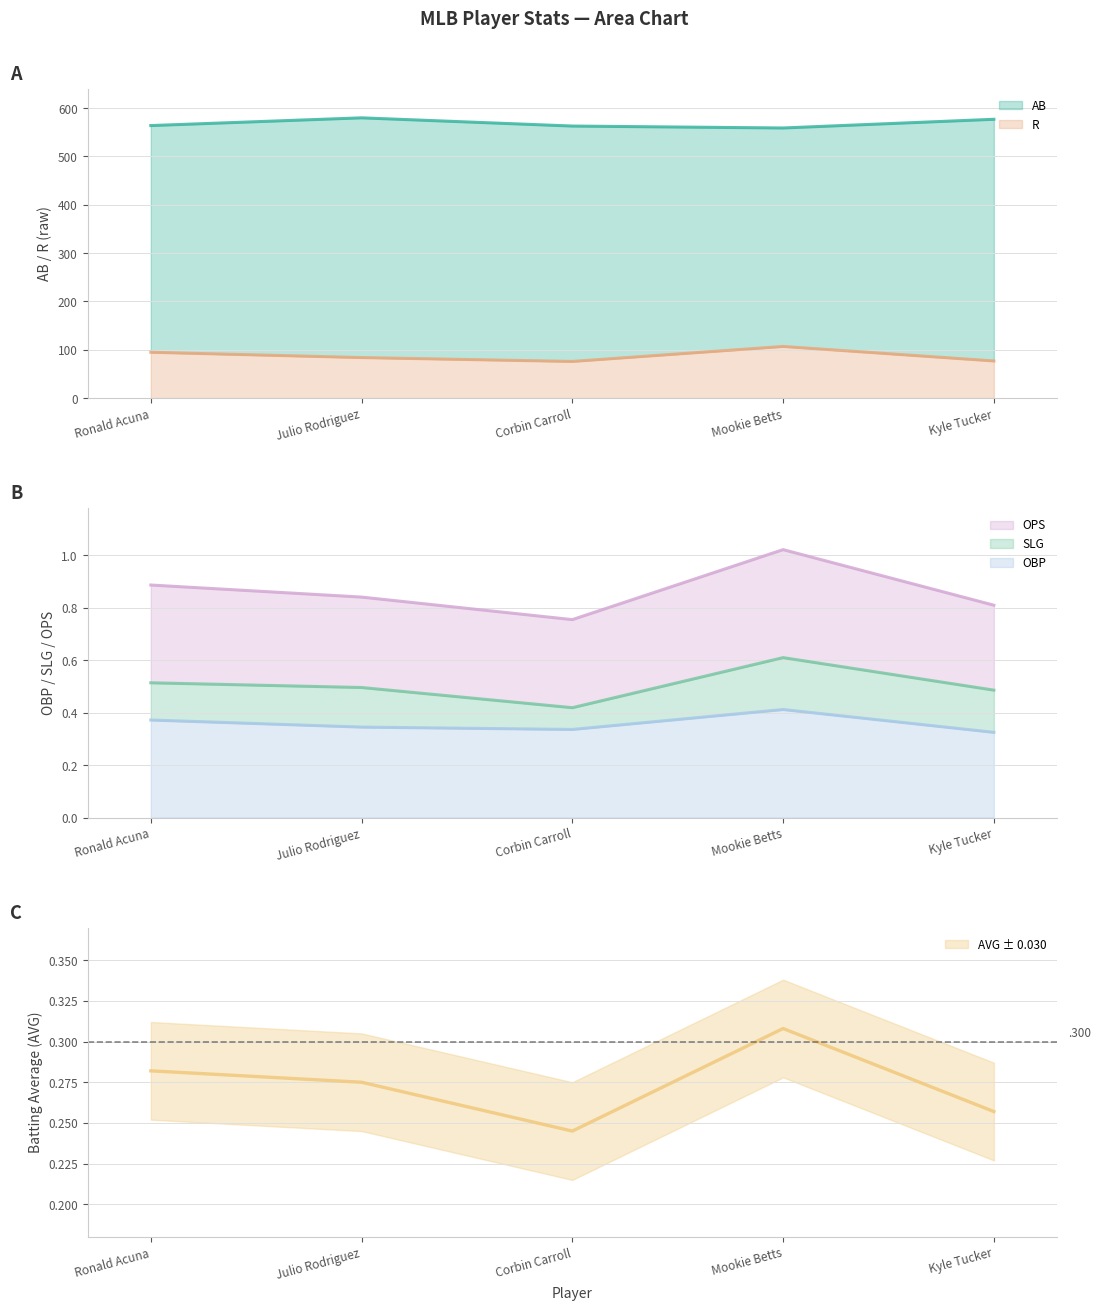

Between Ronald Acuna and Kyle Tucker, which series saw the biggest shift?

R